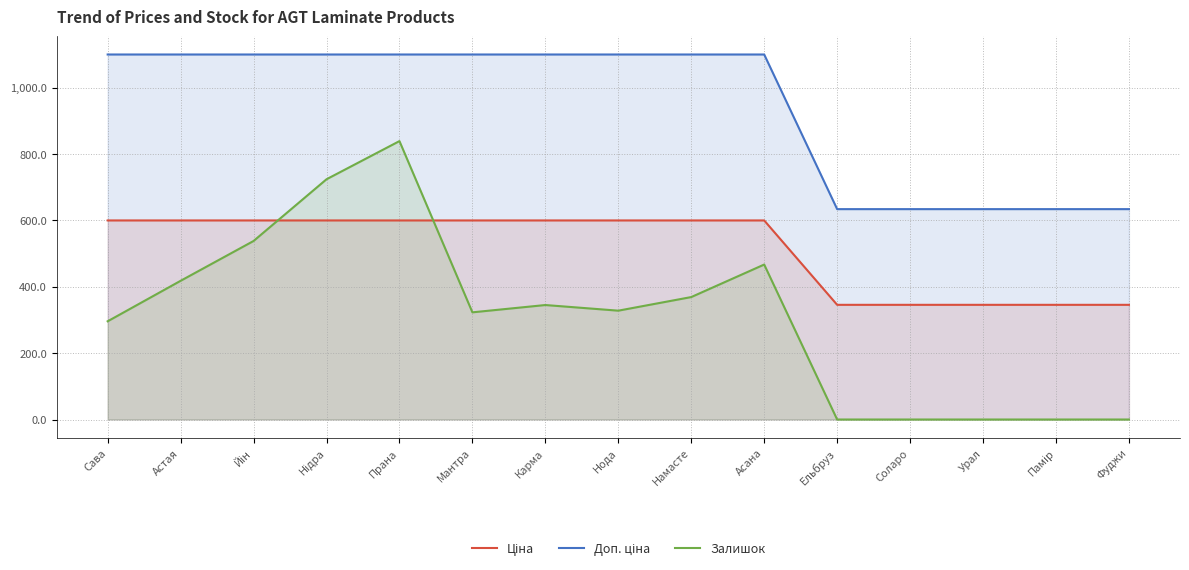

Which label corresponds to the smallest value in the chart?

Ельбруз